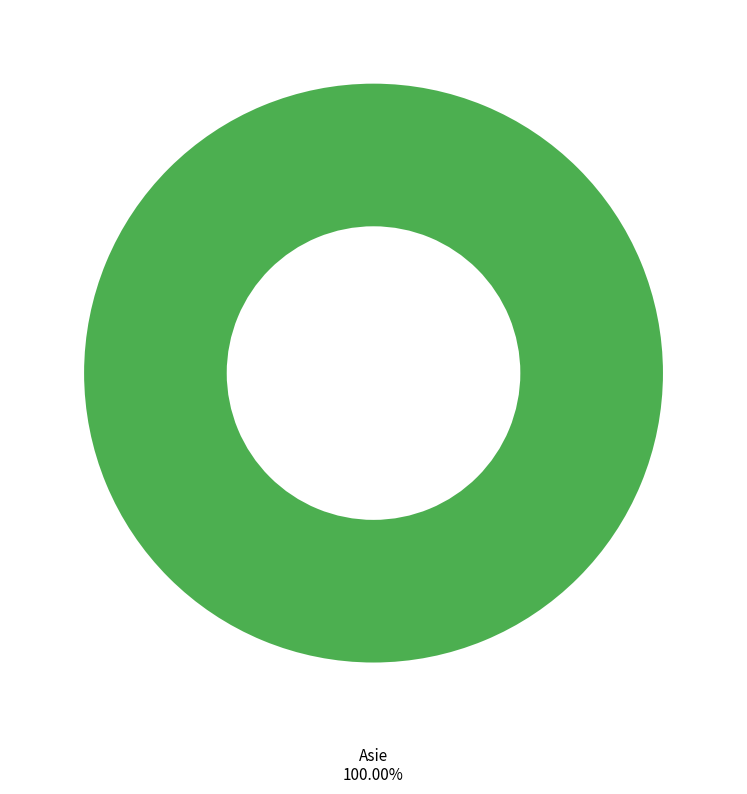

Which category accounts for the majority?

Asie